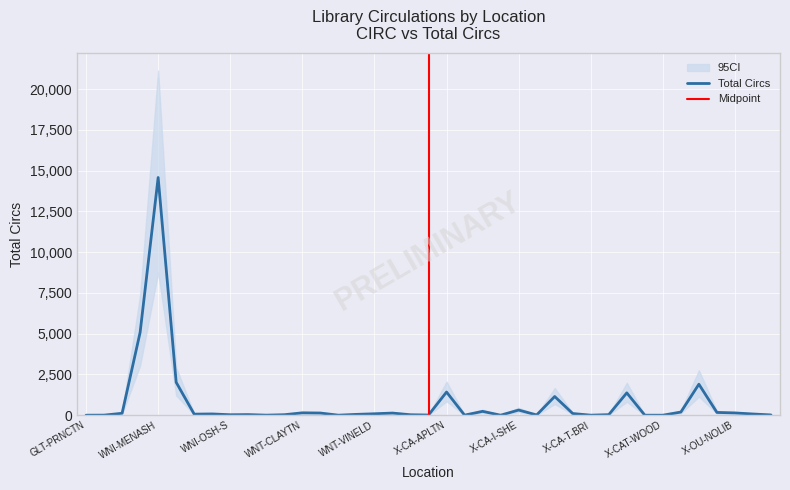

At which category does the data reach its first local valley?

WNI-OSH-C